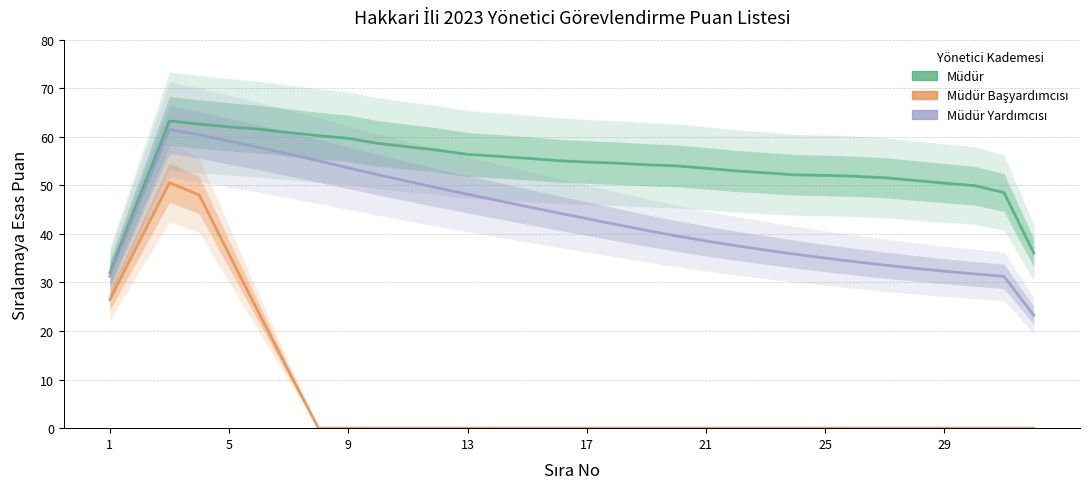

Which series has the largest total across all categories?

Müdür